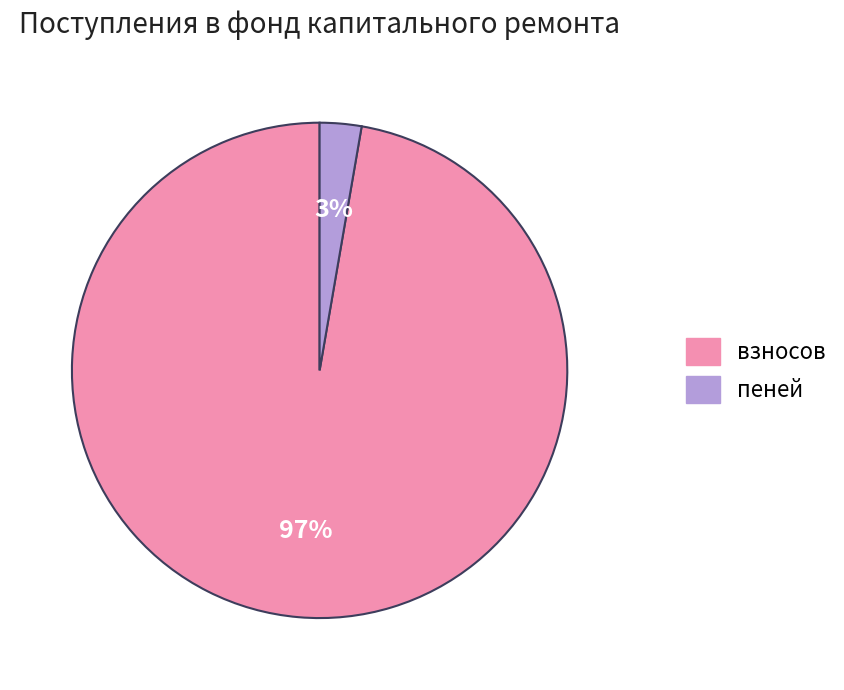

To the nearest percent, what is the combined percentage of пеней and взносов?

100%